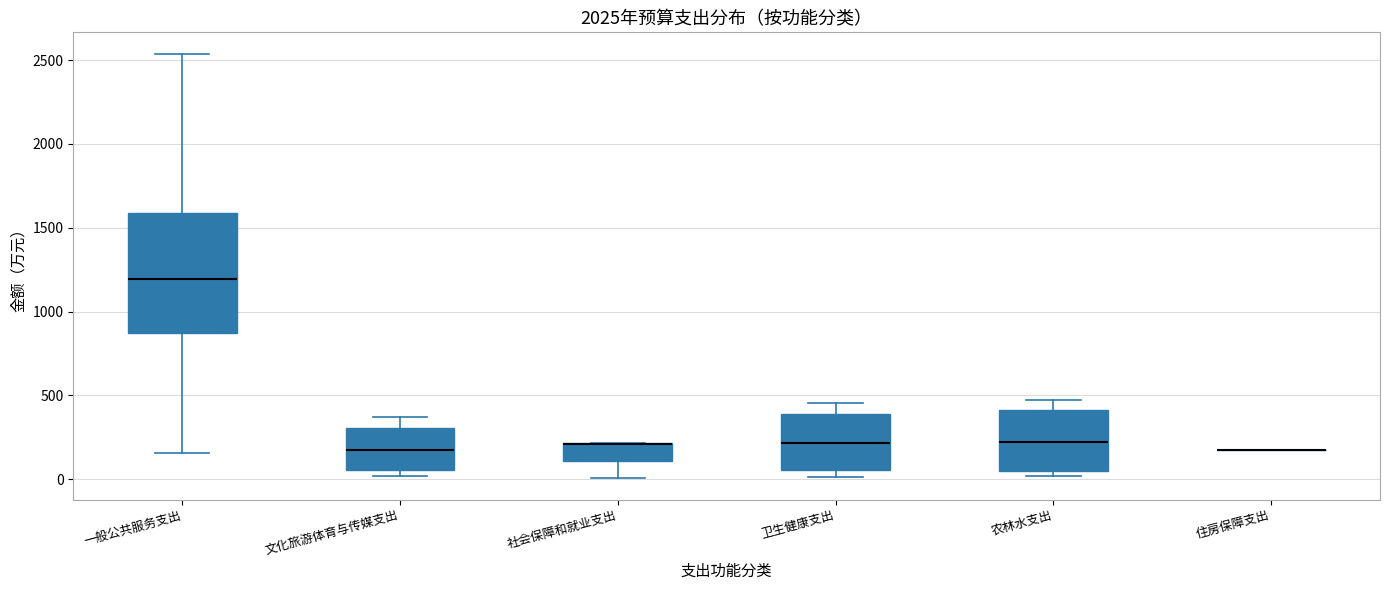

Where is the lower edge of the box for 一般公共服务支出 on the y-axis? The values are not printed on the chart, so give them approximately, as read against the axis.

850